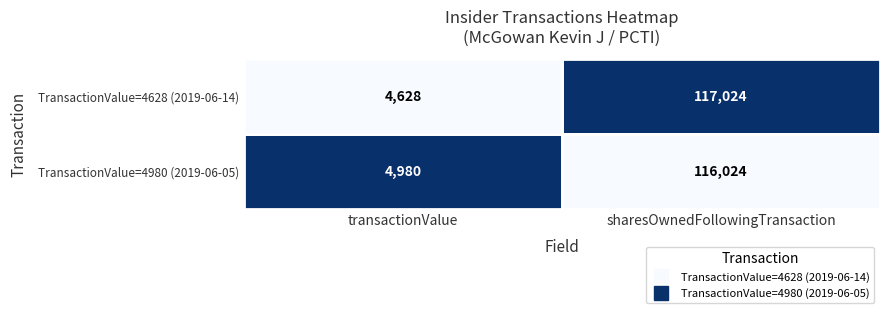

Is it true that TransactionValue=4980 (2019-06-05) equals 1947 at transactionValue?

False